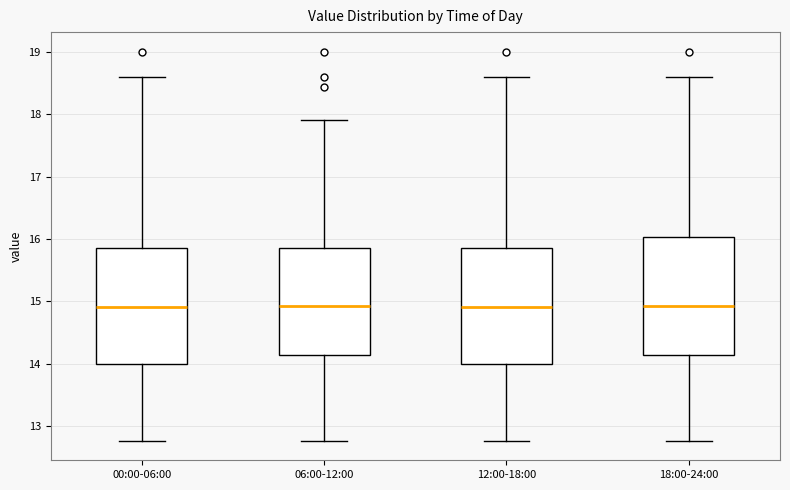

Reading left to right, transcribe this box plot: for each box, give where its median line is, the range the box spans, and where its two whiskers end, as read against the y-axis. The values are not printed on the chart, so give them approximately, as read against the axis.

00:00-06:00: median 14.9, box 14.0 to 15.9, whiskers 12.8 to 18.6
06:00-12:00: median 14.9, box 14.2 to 15.9, whiskers 12.8 to 17.9
12:00-18:00: median 14.9, box 14.0 to 15.9, whiskers 12.8 to 18.6
18:00-24:00: median 14.9, box 14.2 to 16.0, whiskers 12.8 to 18.6